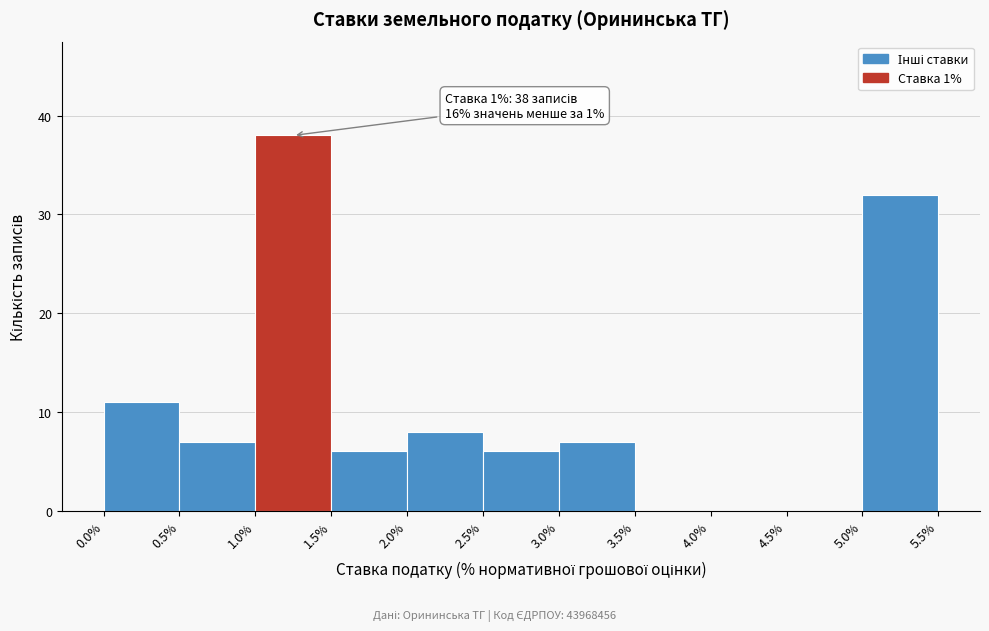

Over which range of the x-axis is the bar tallest?

1.0% to 1.5%